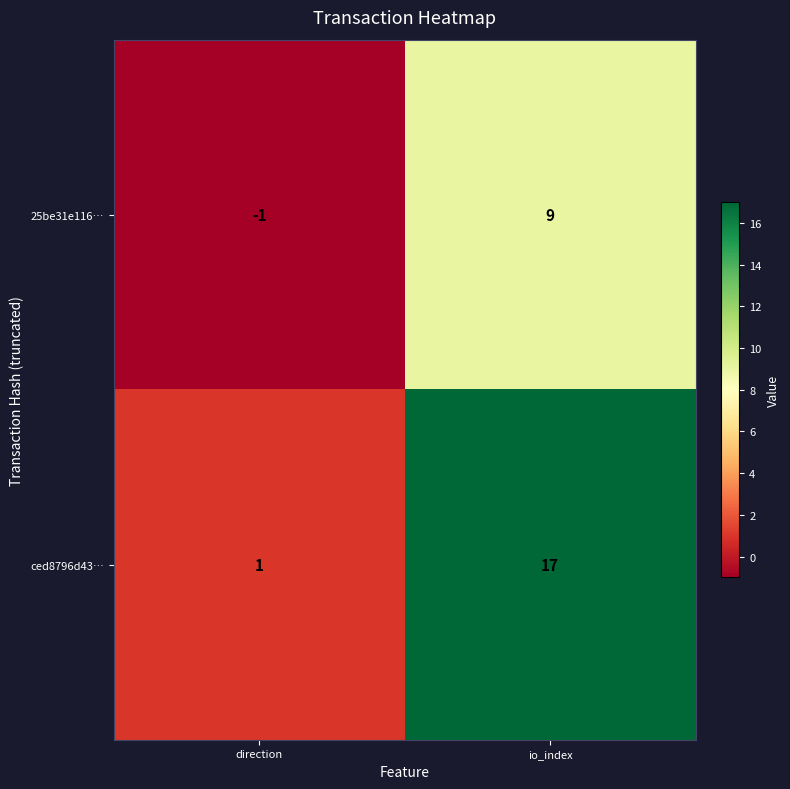

Reading left to right, what are all the values shown in this chart?

25be31e116…: direction=-1	io_index=9
ced8796d43…: direction=1	io_index=17